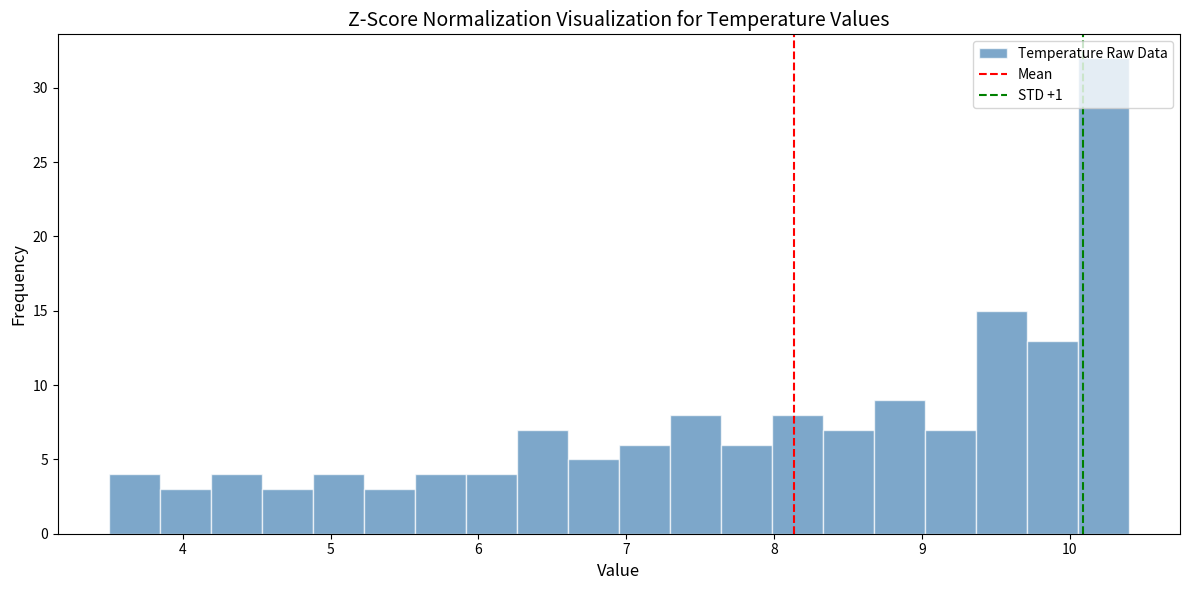

Around what value on the x-axis is the tallest bar? Give the approximate position of its centre, as read against the axis.

10.2